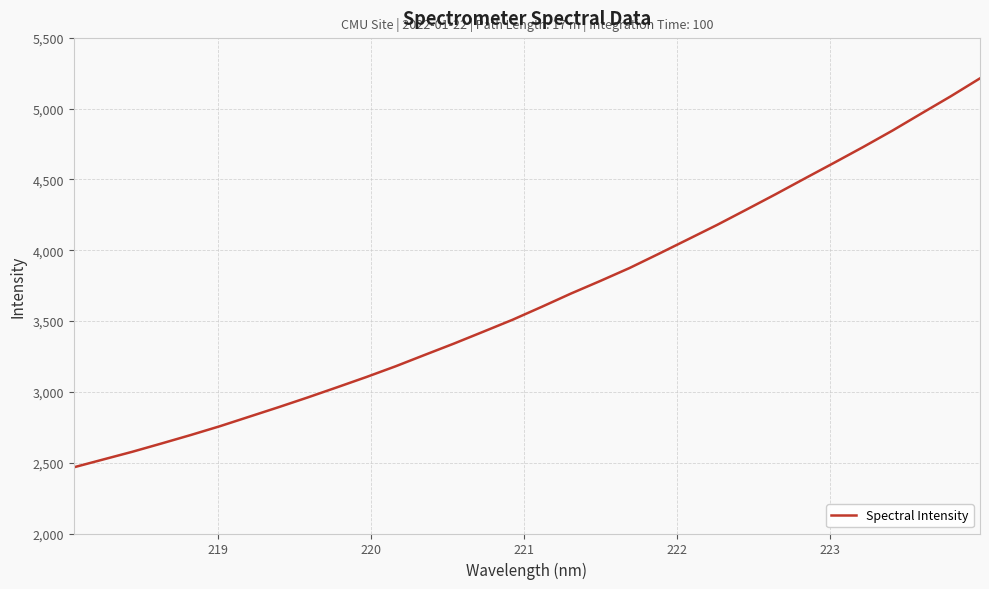

What is the maximum value shown in the chart?

5214.4